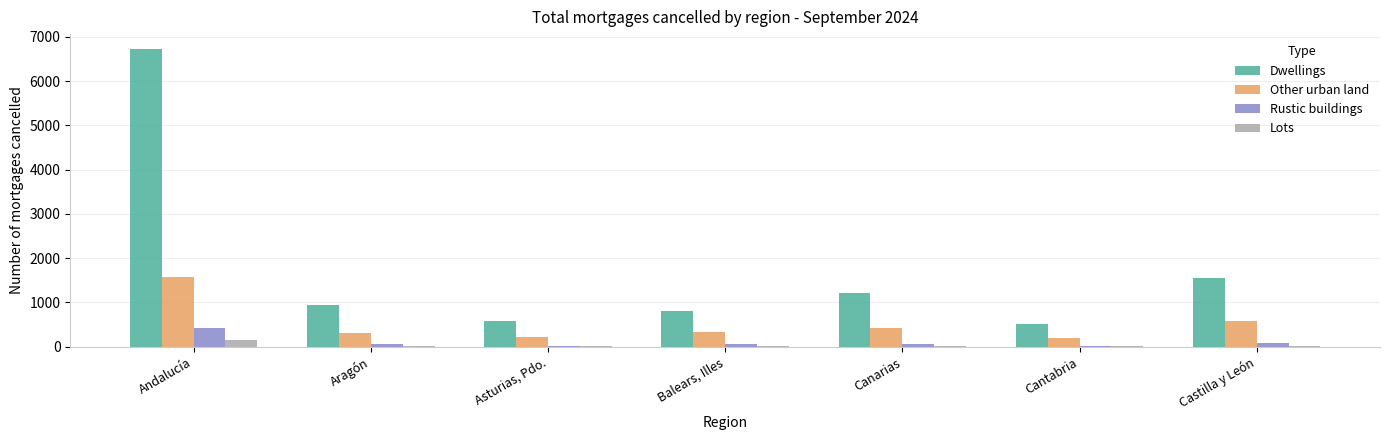

How many groups of bars are there?

7